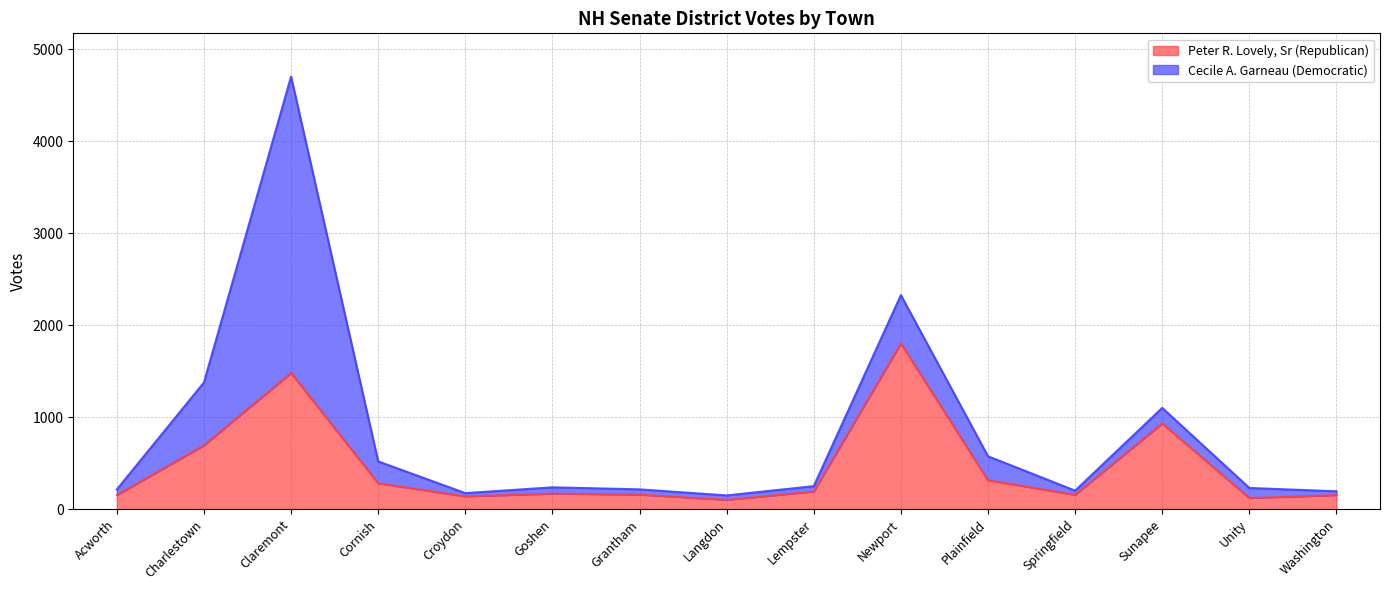

What is the sum of all values?

6847